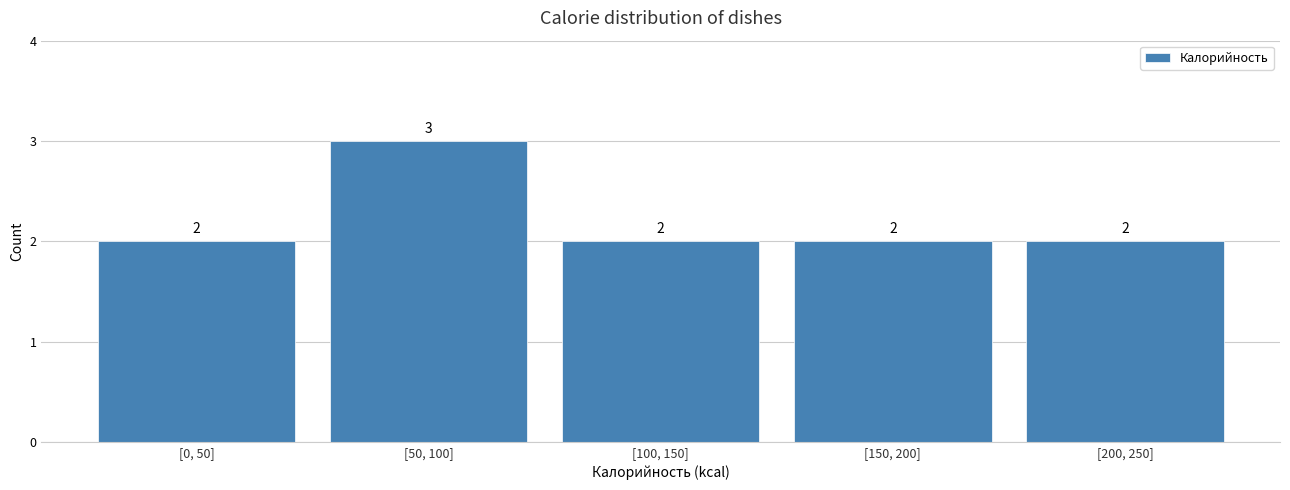

Reading left to right, extract all data points from this chart.

[0, 50]=2	[50, 100]=3	[100, 150]=2	[150, 200]=2	[200, 250]=2